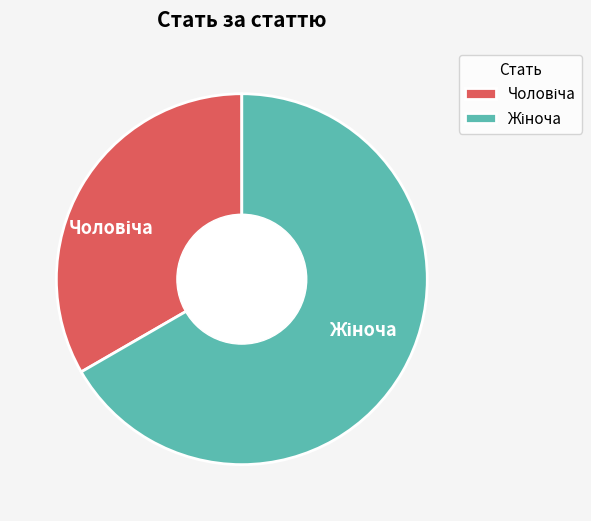

Does any single category account for the majority?

Yes